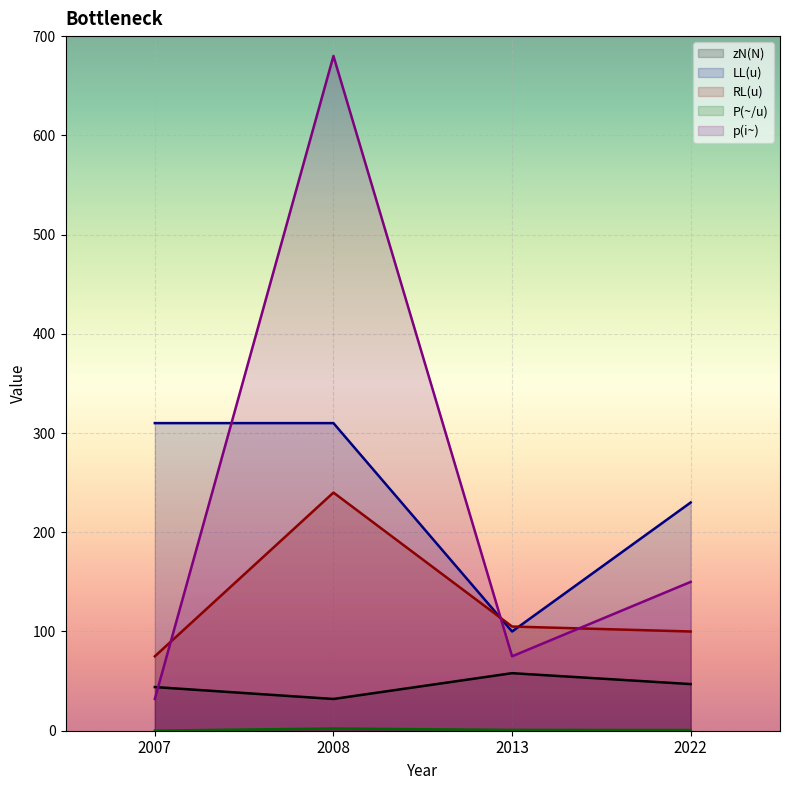

Reading left to right, transcribe all the data shown in this chart.

zN(N): 44.0	32.0	58.0	47.0
LL(u): 310.0	310.0	100.0	230.0
RL(u): 75.0	240.0	105.0	100.0
P(~/u): 0.1	2.2	0.8	0.7
p(i~): 32.0	680.0	75.0	150.0